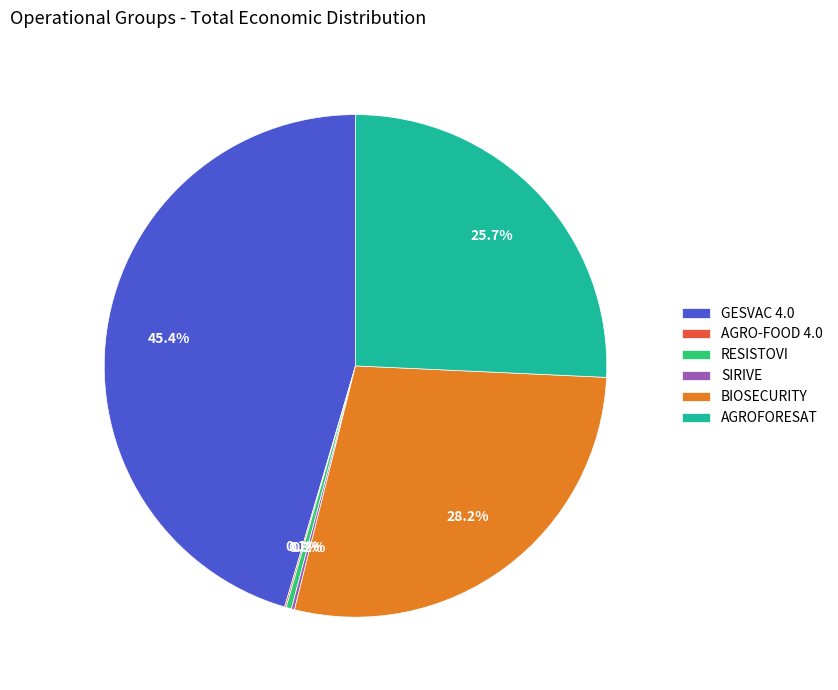

To the nearest percent, what is the difference between the RESISTOVI and AGROFORESAT slice percentages?

25%